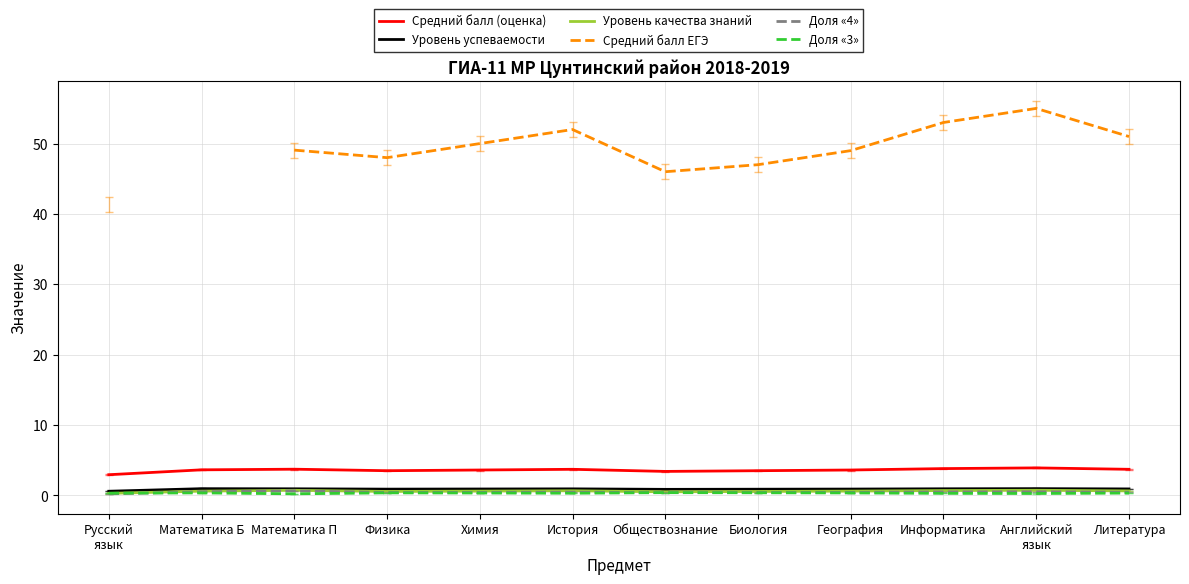

Which label corresponds to the smallest value in the chart?

Русский
язык